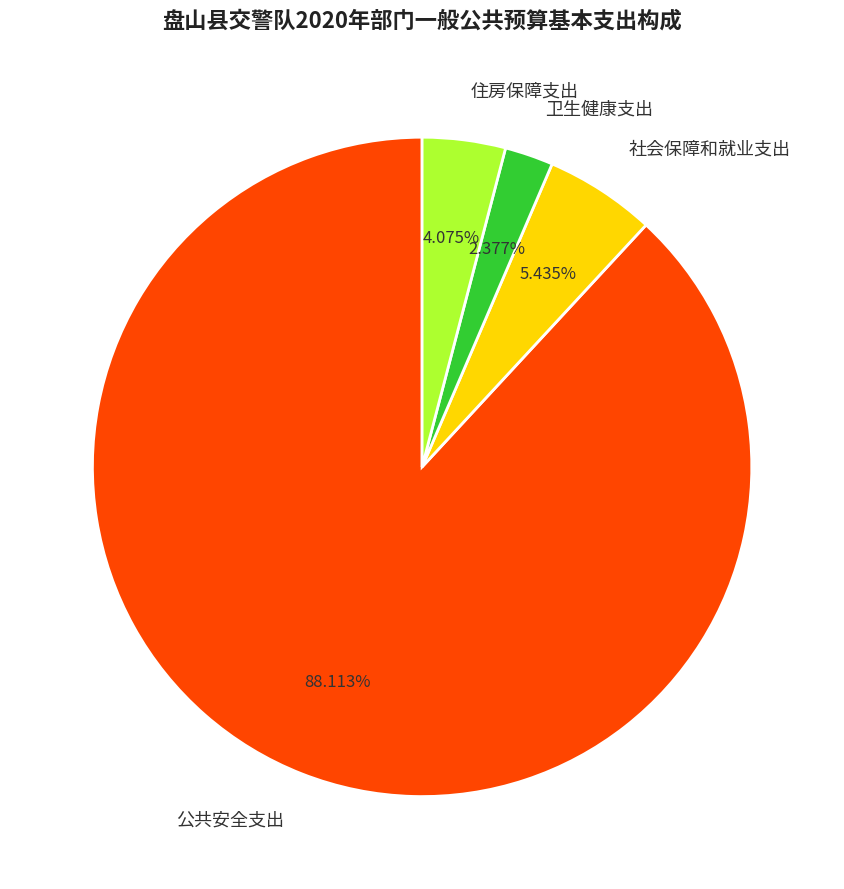

What is the smallest slice in the pie chart?

卫生健康支出